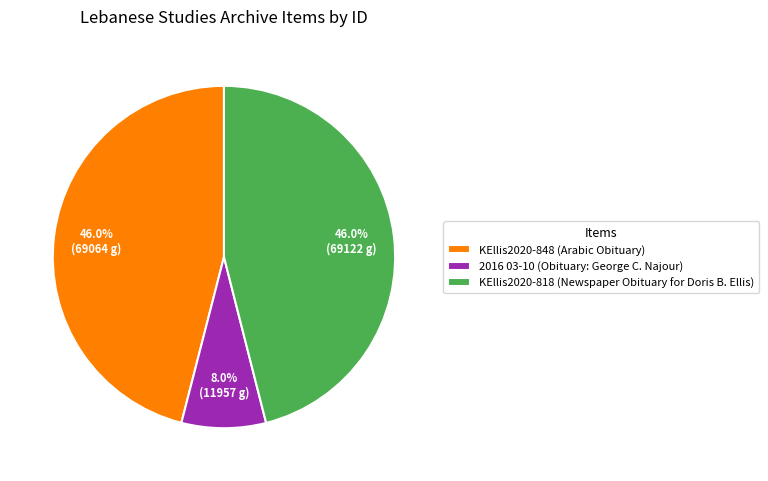

To the nearest percent, what is the average slice percentage?

33%